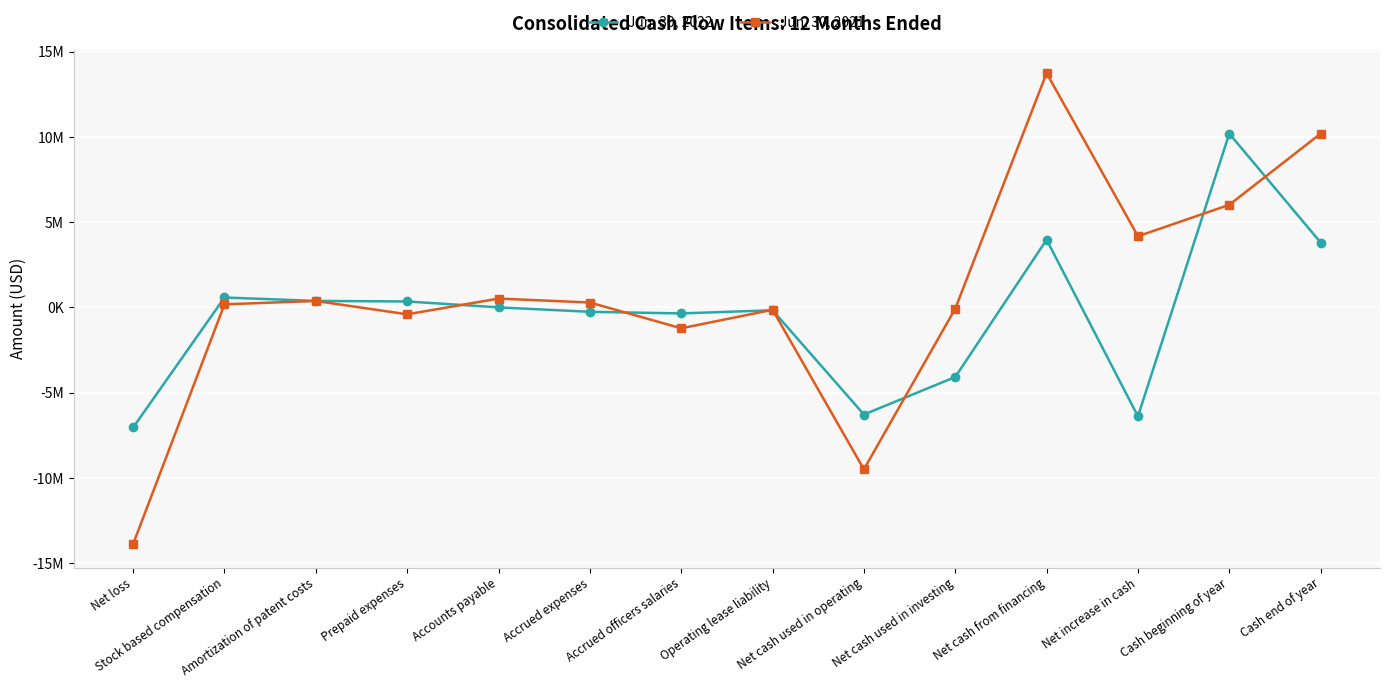

What is the maximum value for Jun. 30, 2021?

13743000